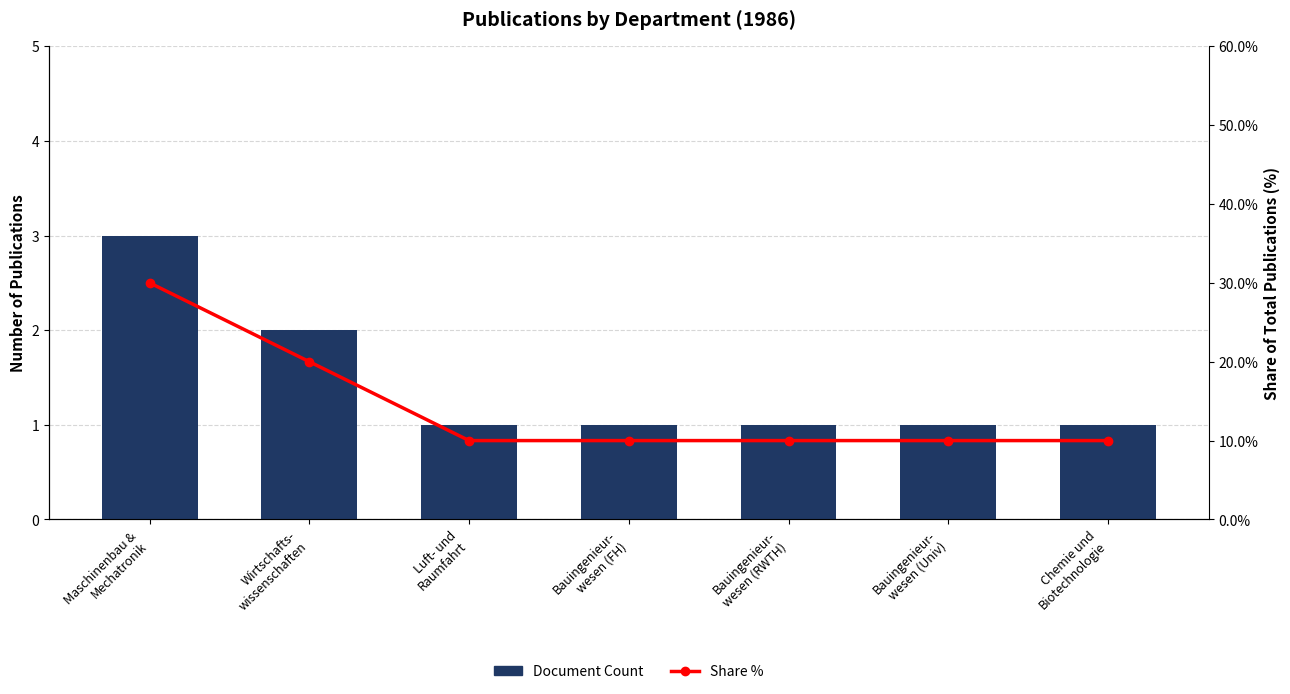

Read the Document Count value at Bauingenieur-
wesen (RWTH).

1